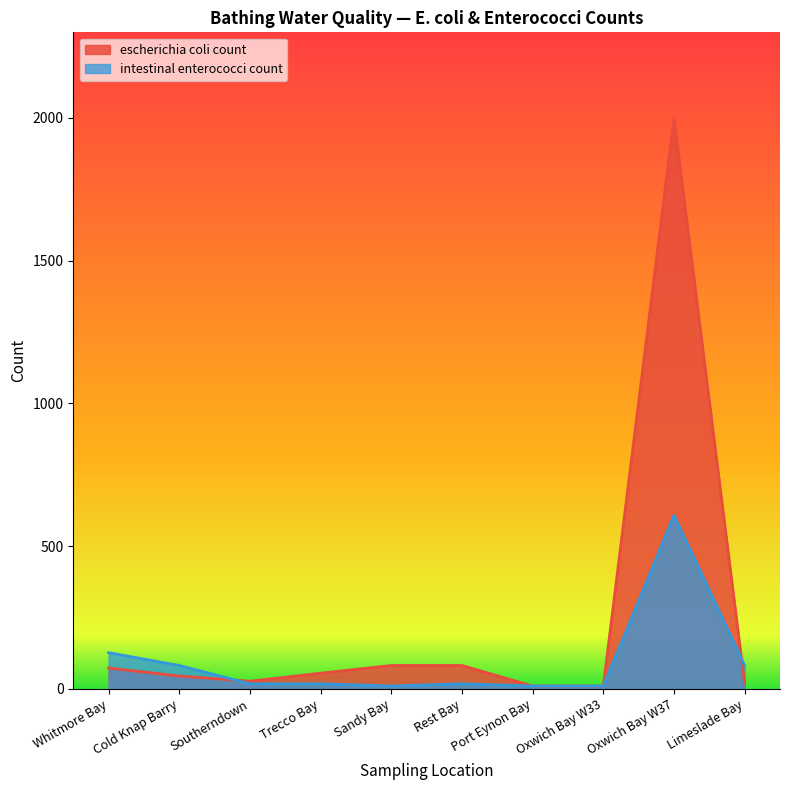

Reading left to right, transcribe all the data shown in this chart.

escherichia coli count: Whitmore Bay=73	Cold Knap Barry=45	Southerndown=27	Trecco Bay=55	Sandy Bay=82	Rest Bay=82	Port Eynon Bay=10	Oxwich Bay W33=10	Oxwich Bay W37=2000	Limeslade Bay=18
intestinal enterococci count: Whitmore Bay=127	Cold Knap Barry=82	Southerndown=18	Trecco Bay=18	Sandy Bay=10	Rest Bay=18	Port Eynon Bay=10	Oxwich Bay W33=10	Oxwich Bay W37=608	Limeslade Bay=82